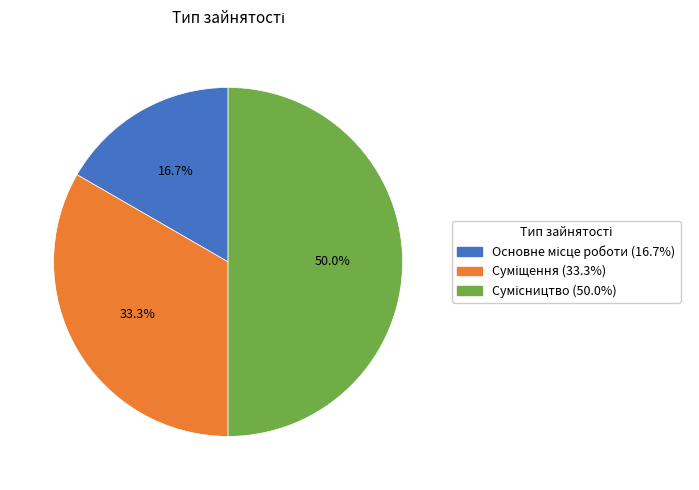

To the nearest percent, what is the difference between the largest and smallest slice percentages?

33%